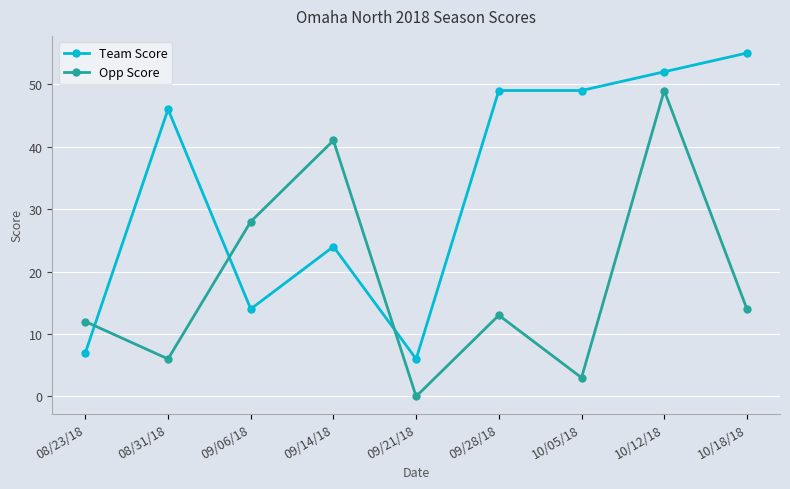

At 10/18/18, list the series in order from largest to smallest.

Team Score, Opp Score